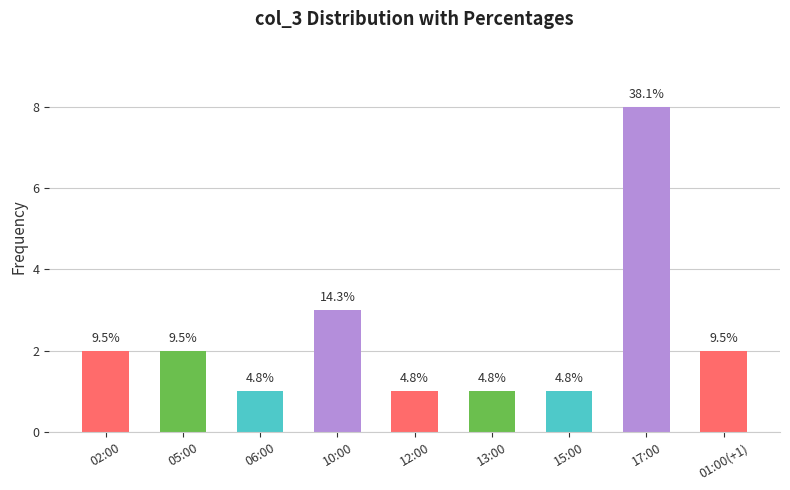

How many bars are there in total?

9